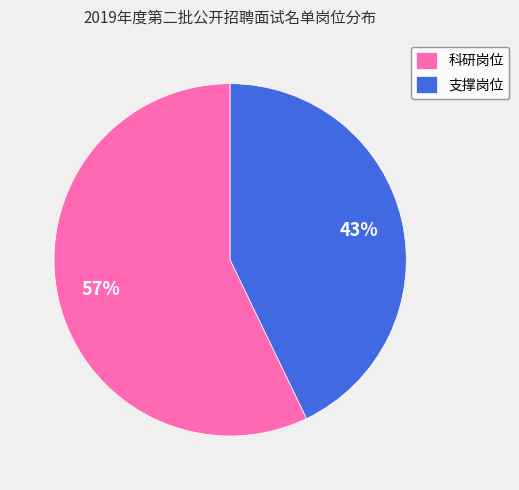

What is the smallest slice in the pie chart?

支撑岗位